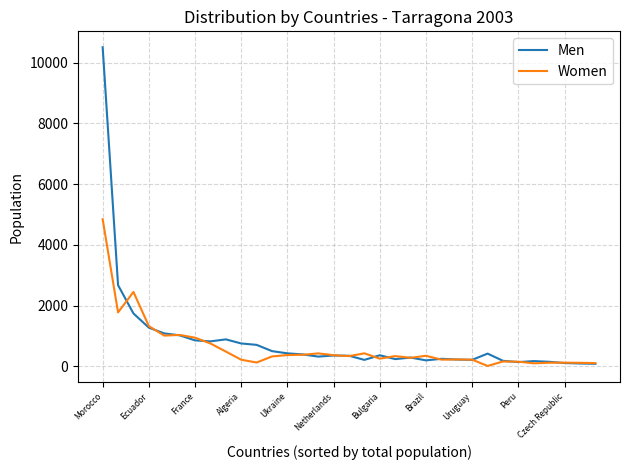

Which series has the largest range (max minus min)?

Men